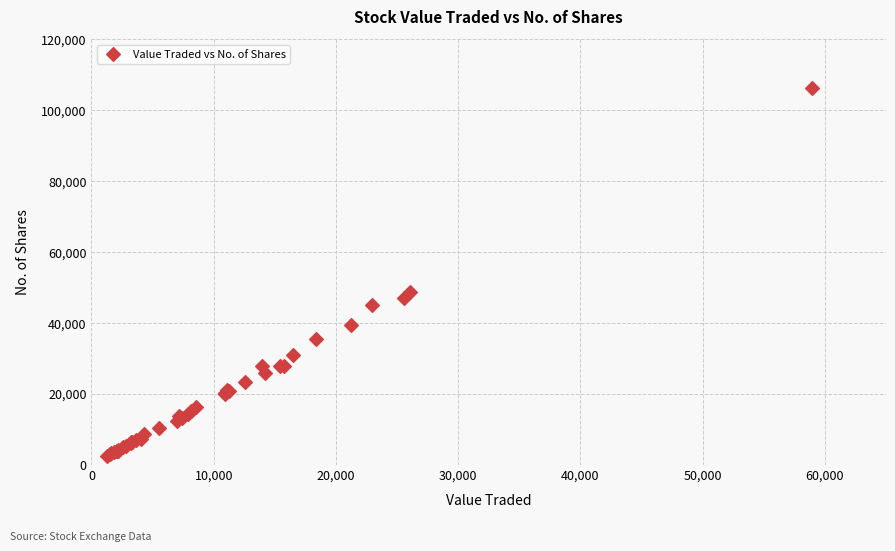

What Y value in the scatter plot is closest to 54323?

48692